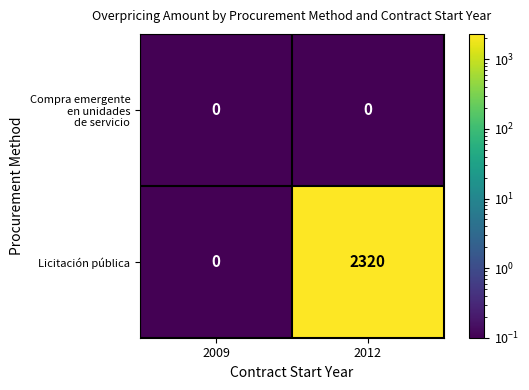

At which label does Licitación pública reach its minimum?

2009